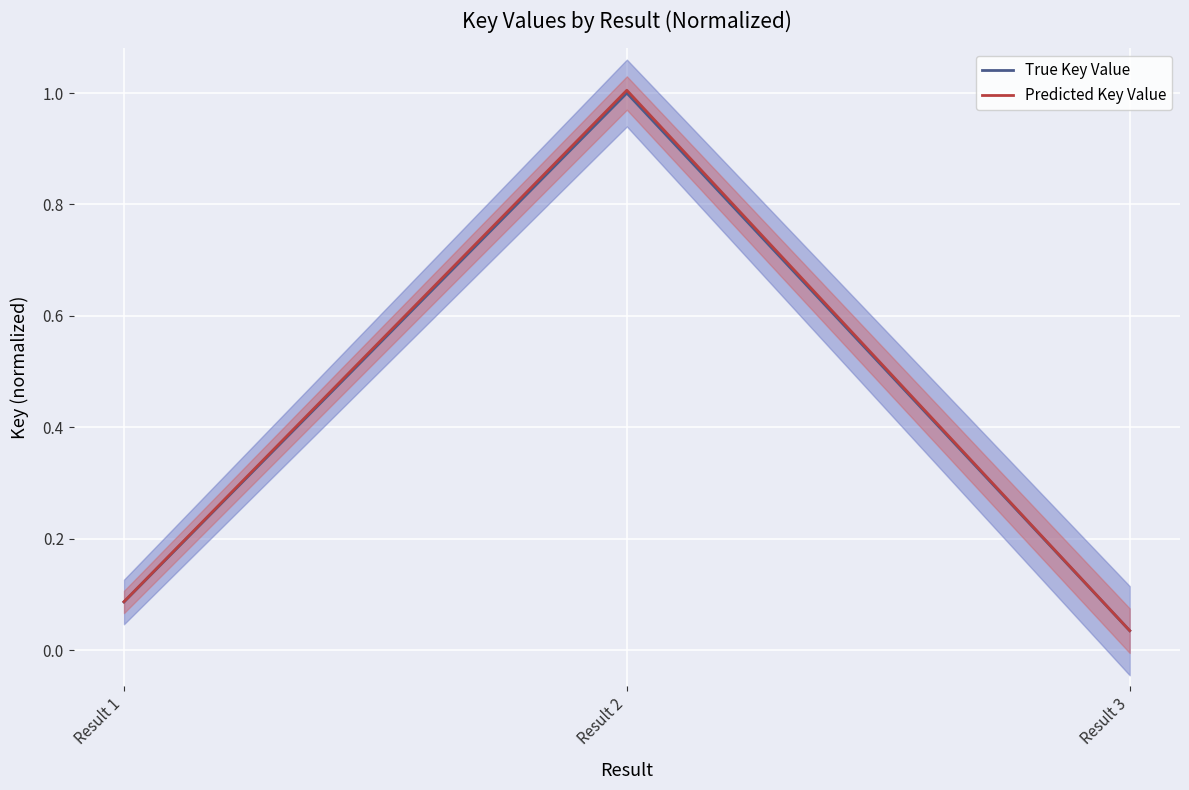

How many lines are shown in the chart?

2